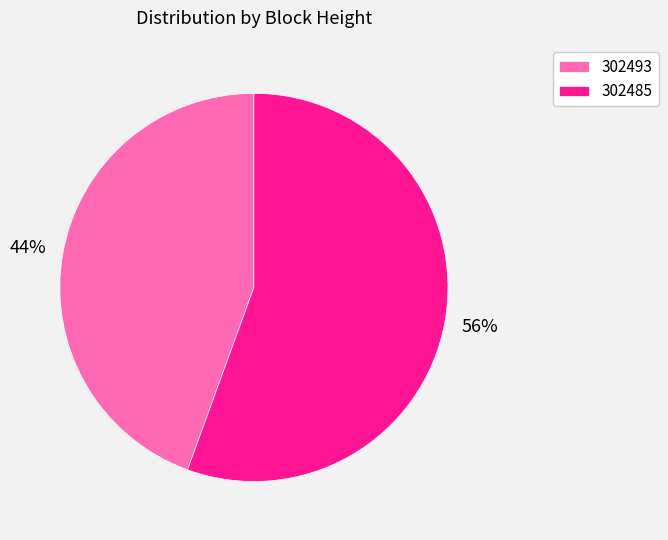

Do 302485 and 302493 together represent more than half of the pie?

Yes